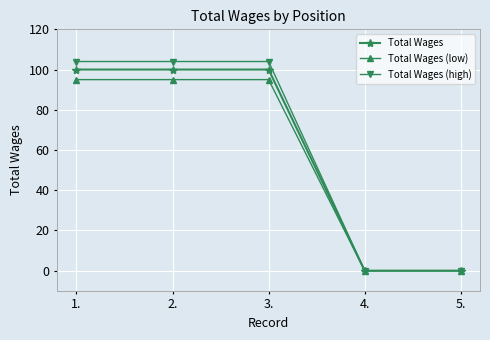

How many lines are shown in the chart?

3